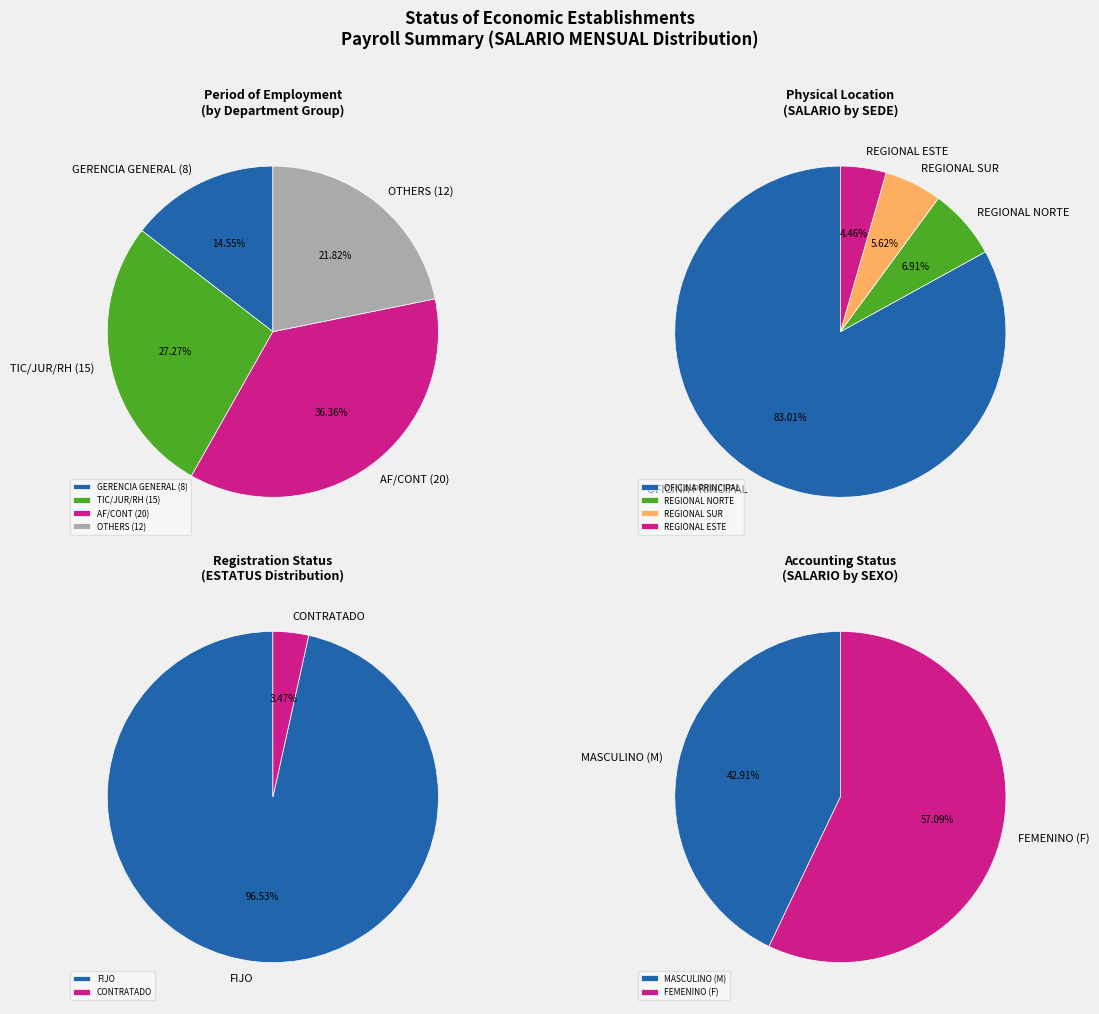

Does 1 account for over 50% of the chart?

No